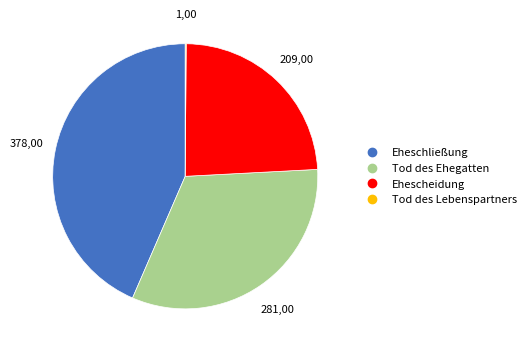

Which category has the biggest portion of the pie?

Eheschließung